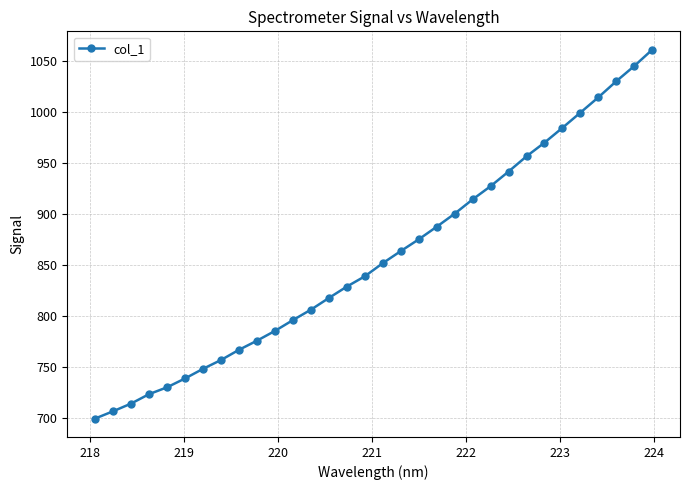

How many values exceed 851?

16